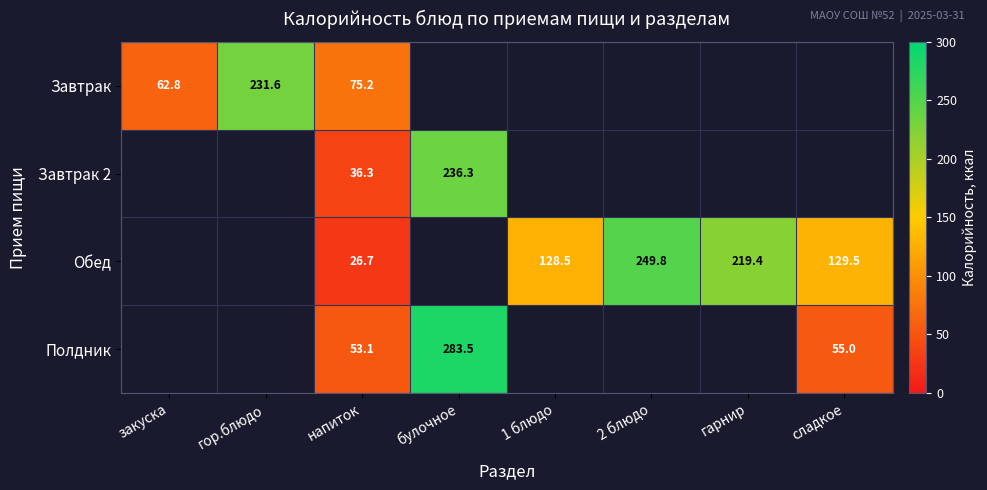

Is the value of Полдник at булочное greater than the value of Обед at 1 блюдо?

Yes